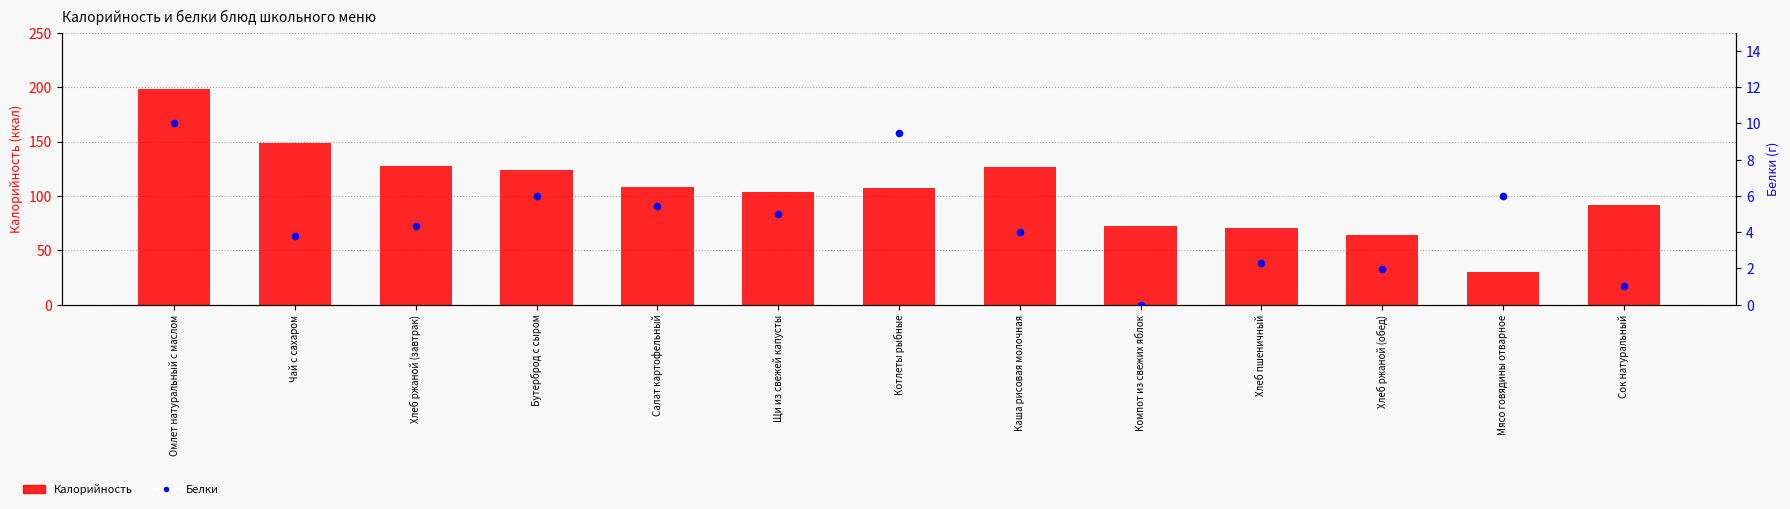

Is the value of Калорийность at Чай с сахаром greater than the value of Белки (г) at Омлет натуральный с маслом?

Yes